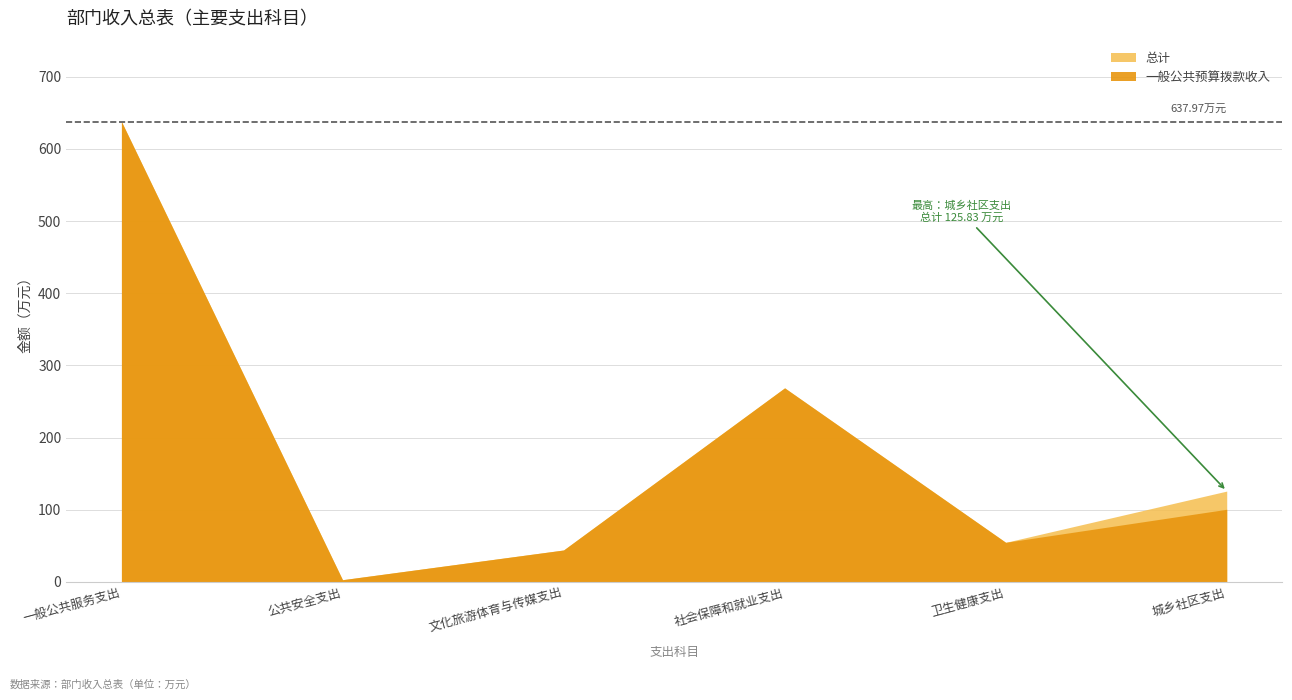

How many values in the 总计 series exceed 125?

3